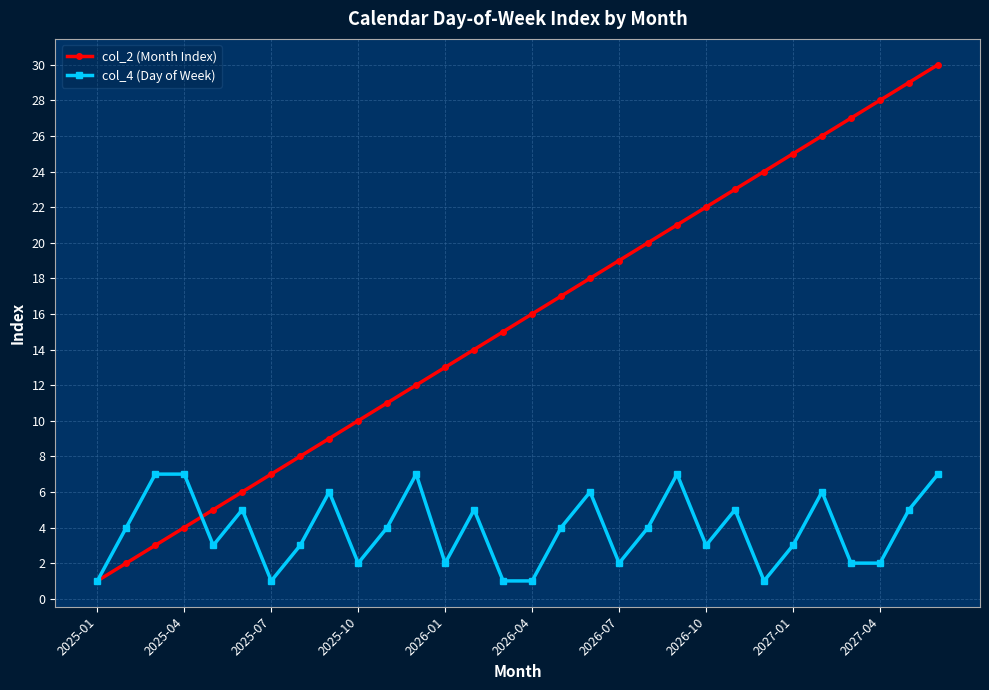

List the series in order of their peak value, lowest first.

col_4 (Day of Week), col_2 (Month Index)